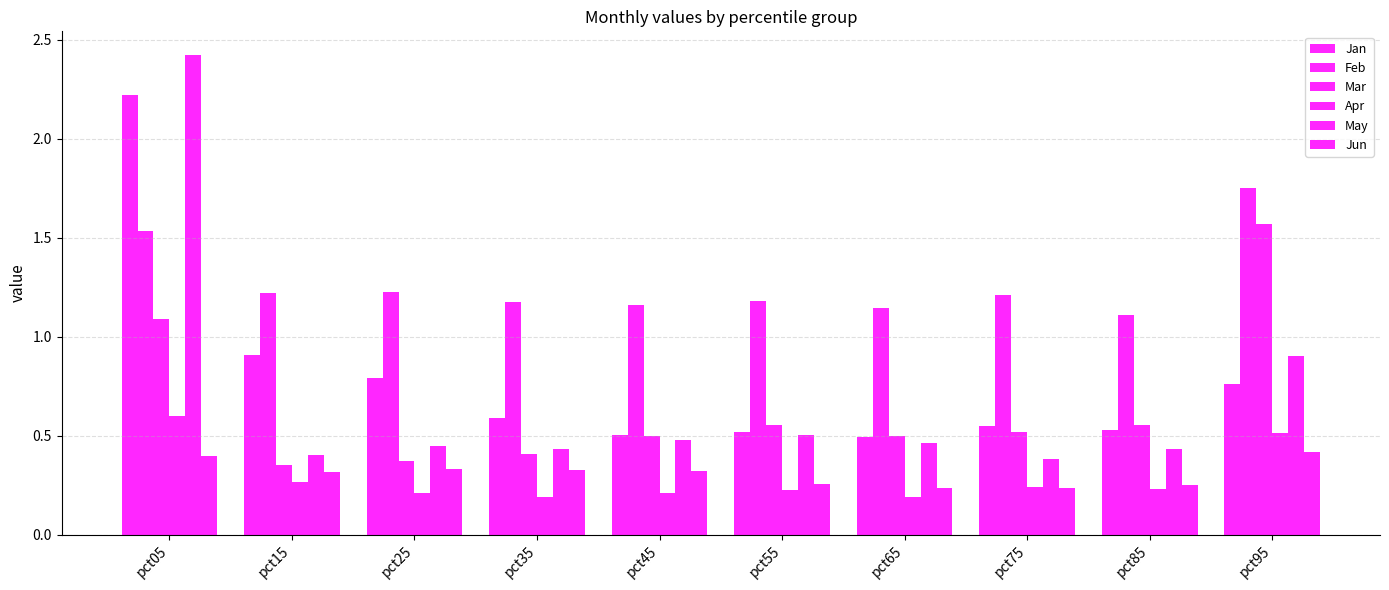

Count the number of categories in the chart.

10